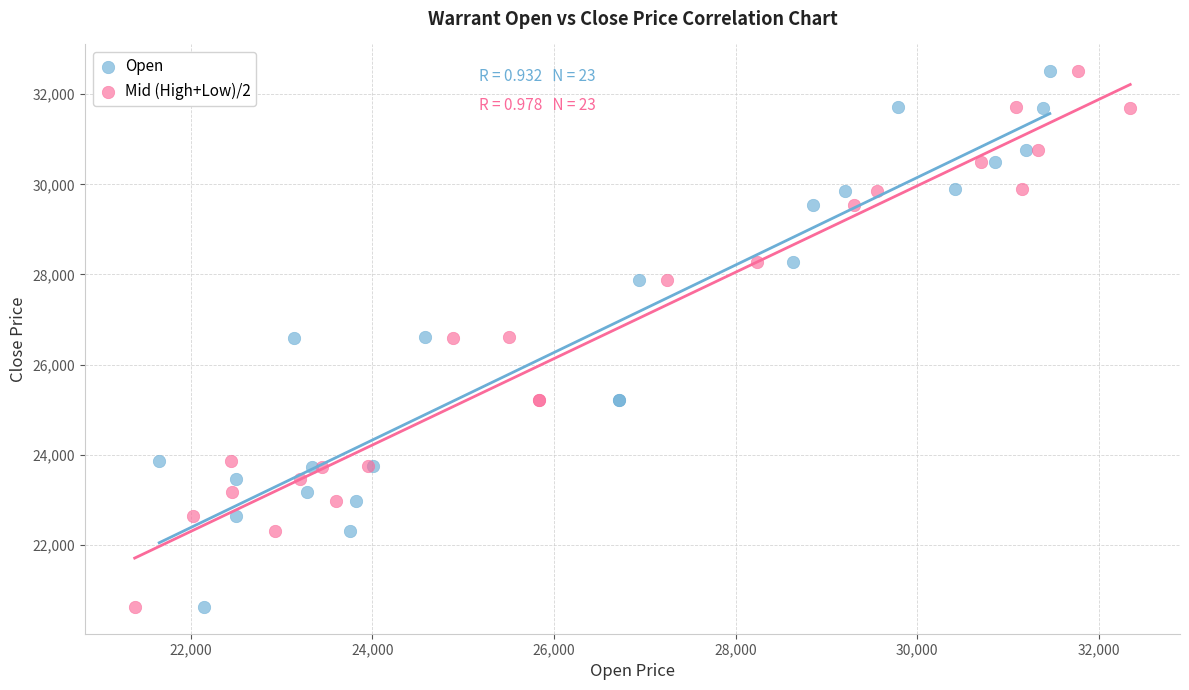

What are all the series names shown in the legend?

Open, Mid (High+Low)/2